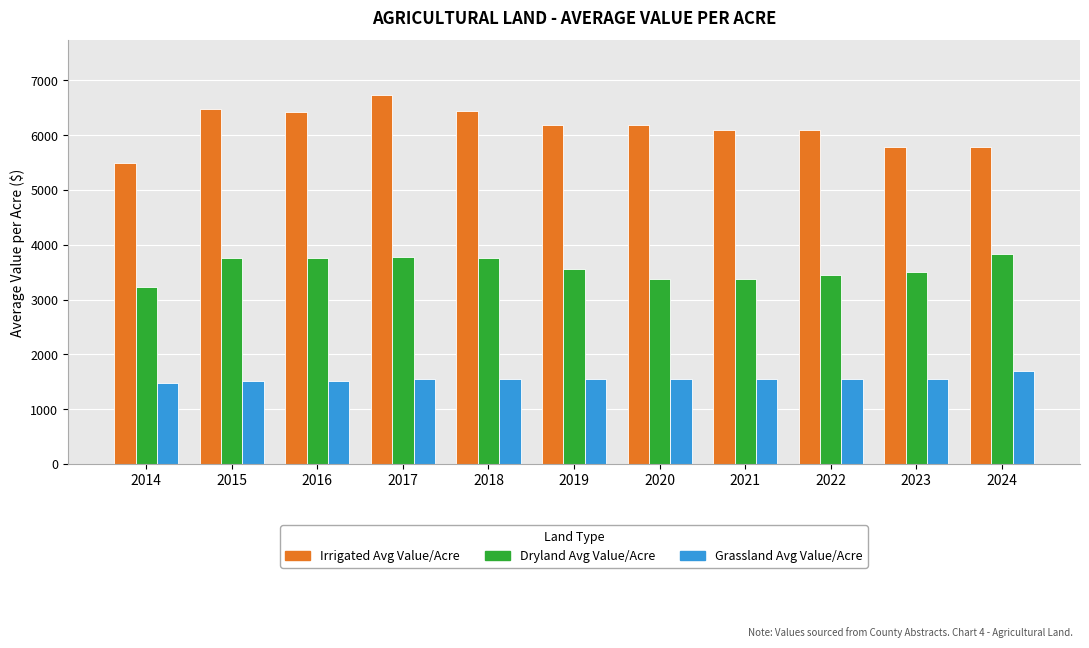

Is it true that Dryland Avg Value/Acre equals 3756.4 at 2018?

True